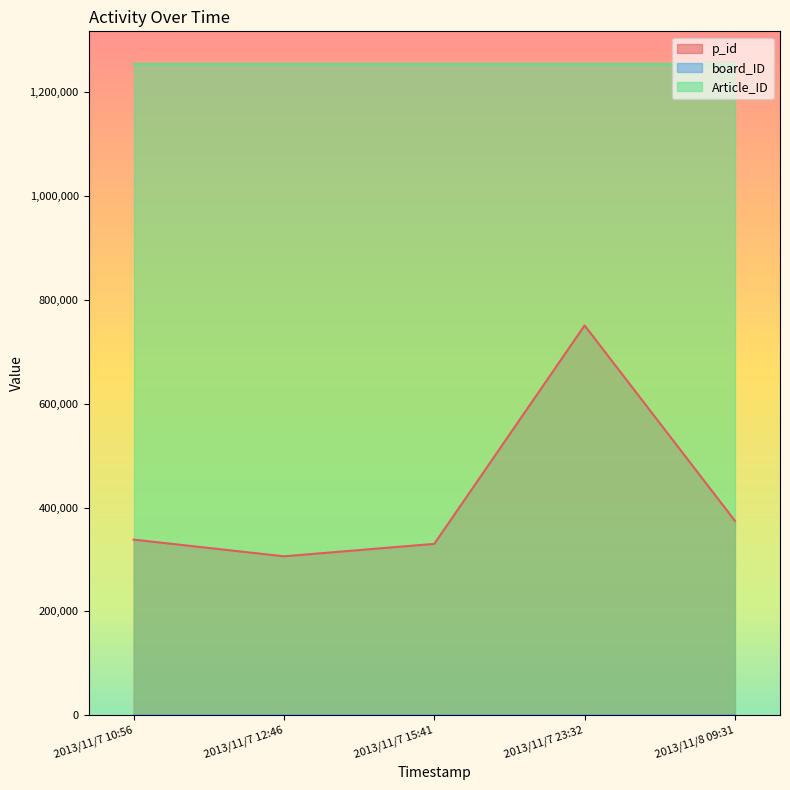

The value of board_ID at 2013/11/7 23:32 is 18. True or false?

False